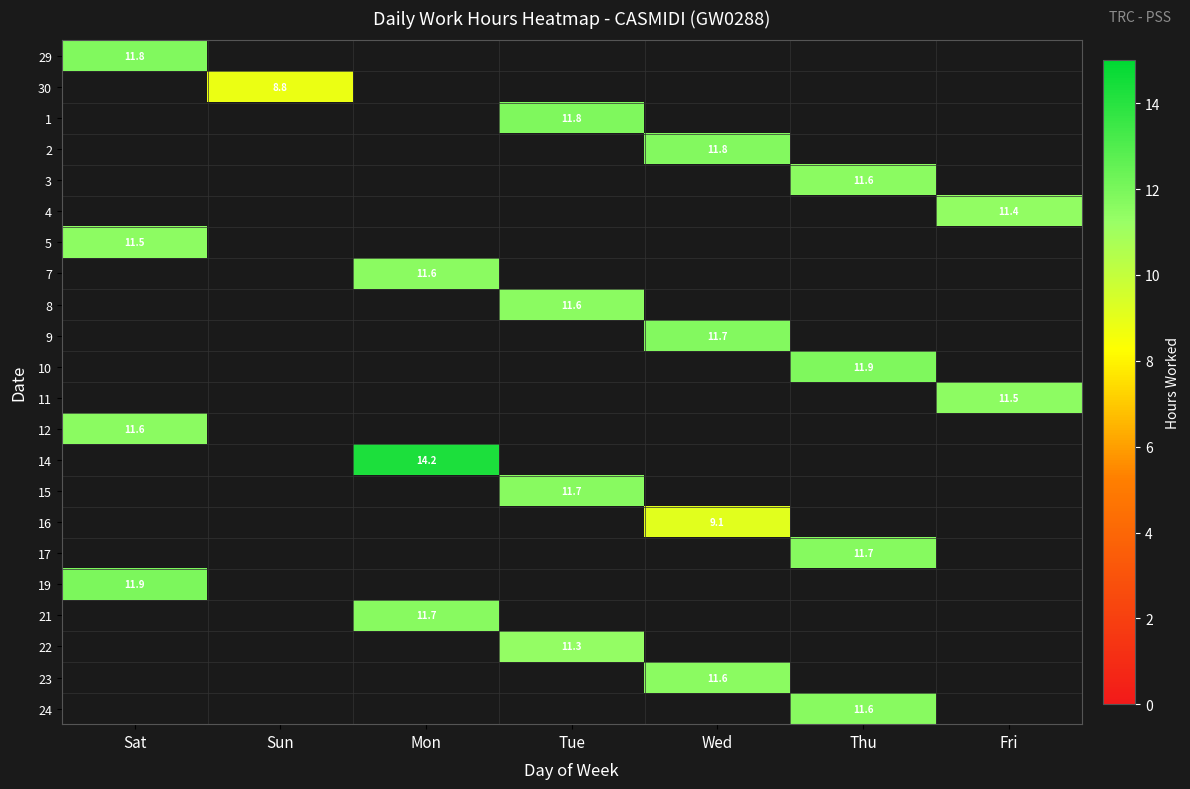

The value of 1 at Tue is 19.1. True or false?

False